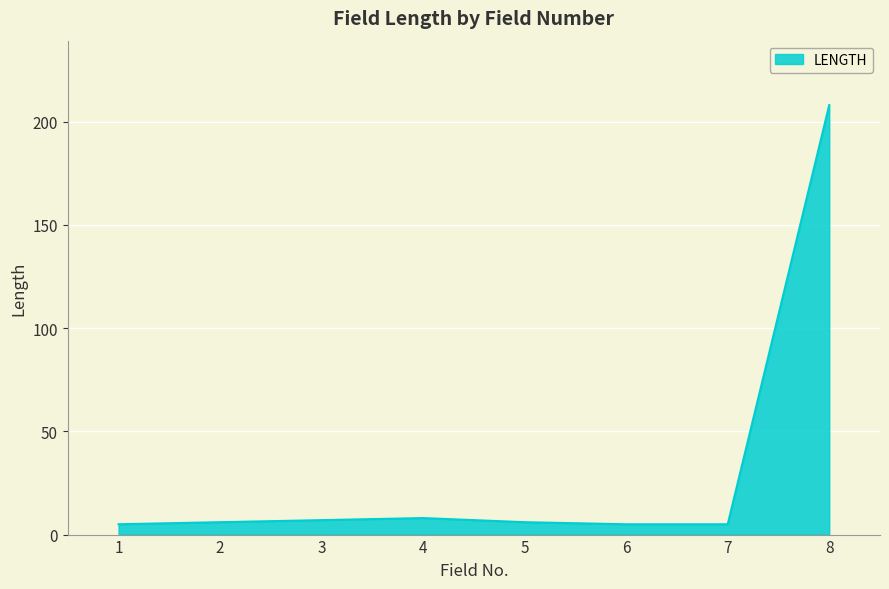

Reading left to right, what are all the values shown in this chart?

1=5	2=6	3=7	4=8	5=6	6=5	7=5	8=208